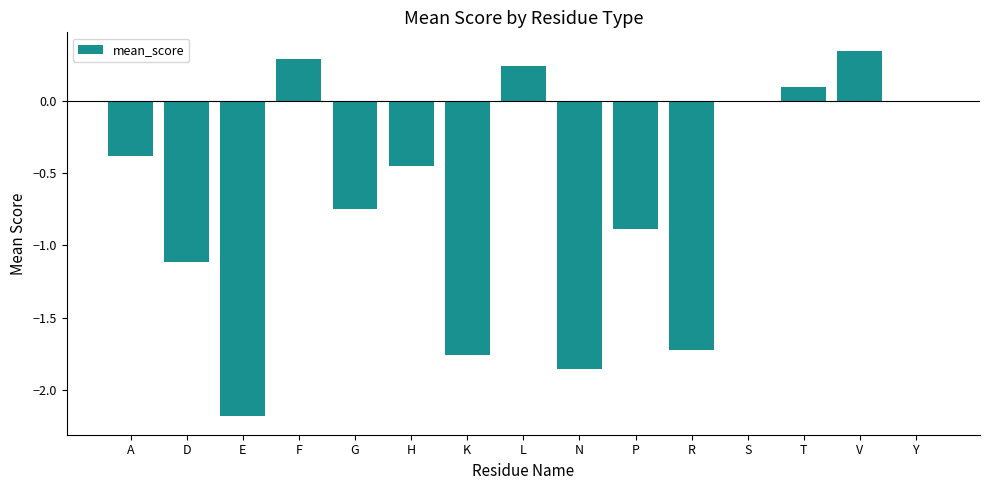

The value at D is -0.5. True or false?

False